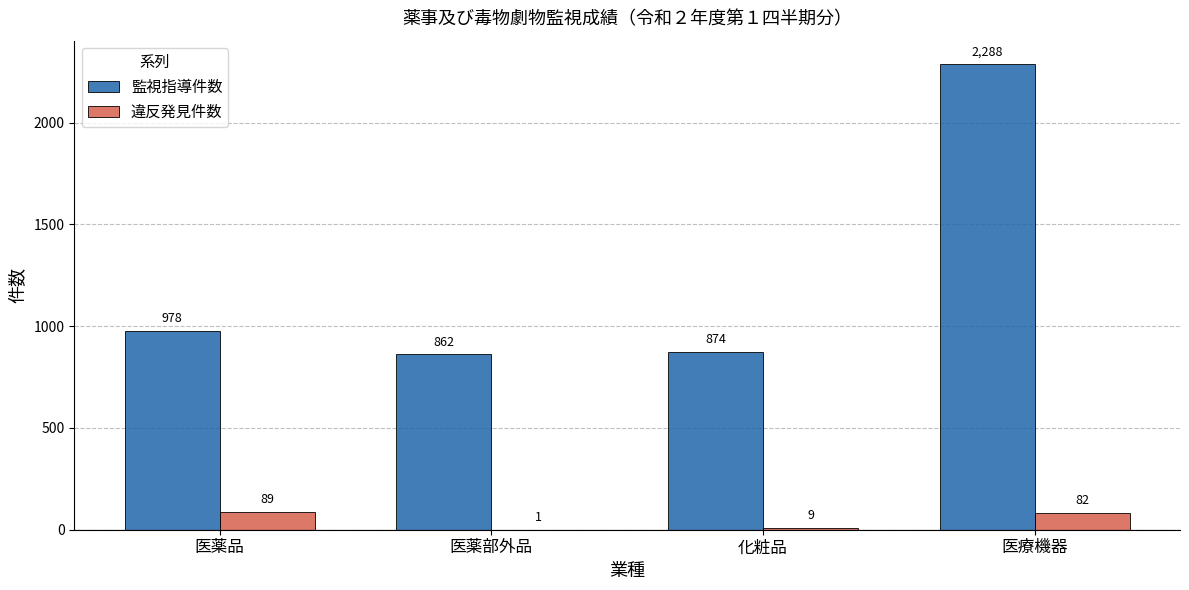

Between 医薬品 and 医薬部外品, which series saw the biggest shift?

監視指導件数